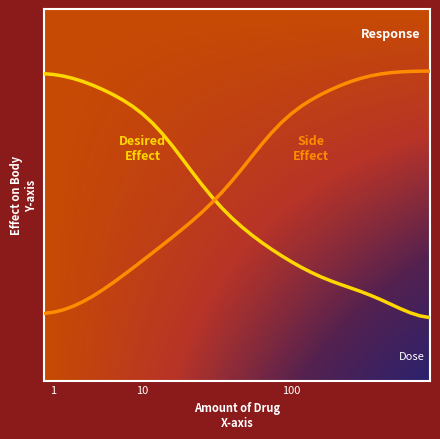

Is it true that Desired Effect equals 0.1 at 100?

False